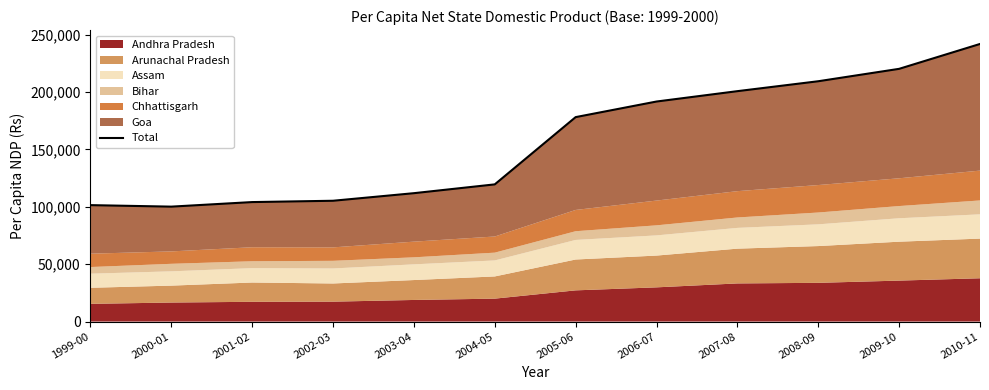

What is the difference between the maximum and minimum values?

141691